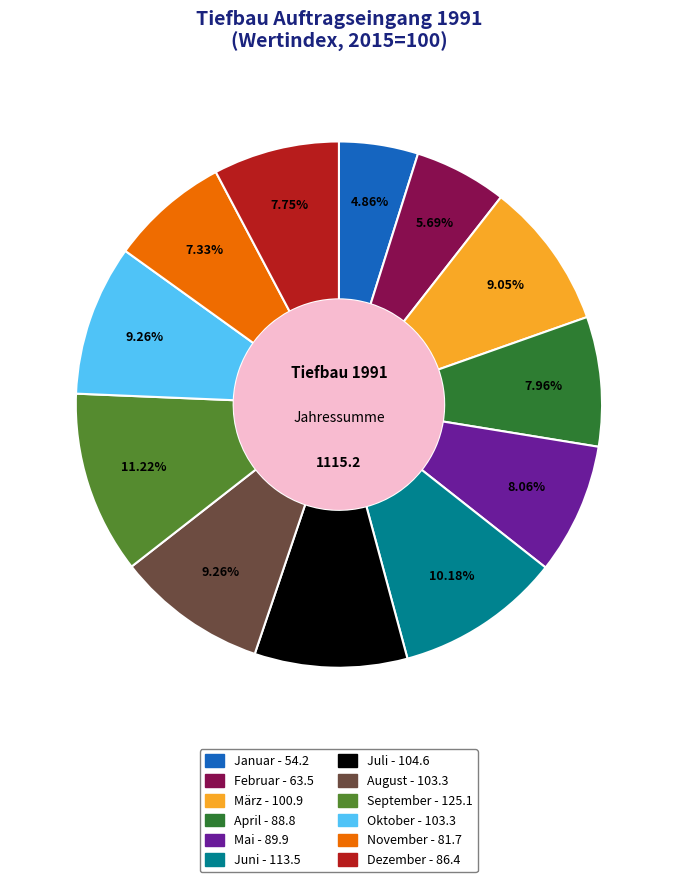

Which slice is the smallest?

Januar